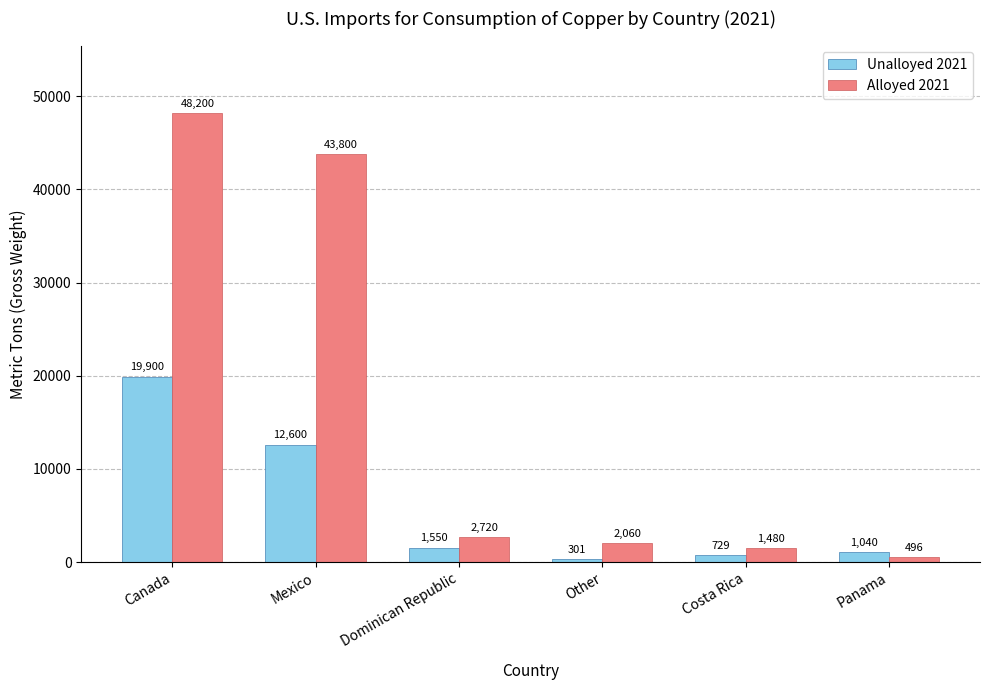

What is the label of the 1st bar from the right?

Panama